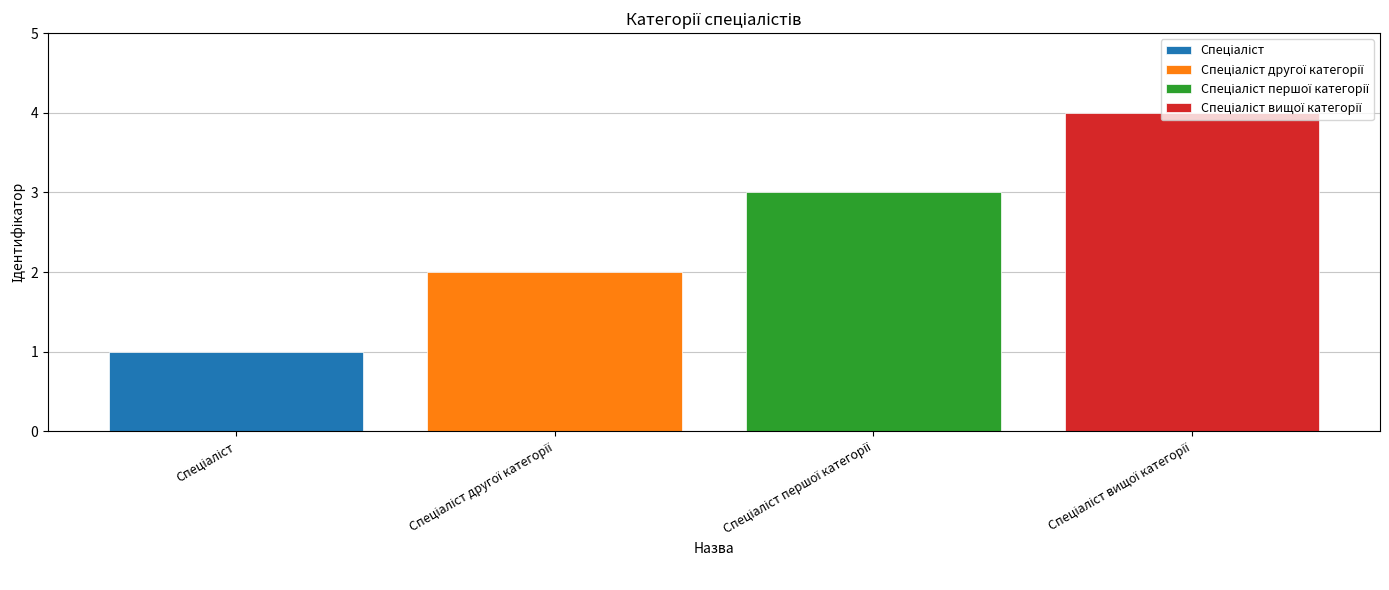

What is the greatest value displayed?

4